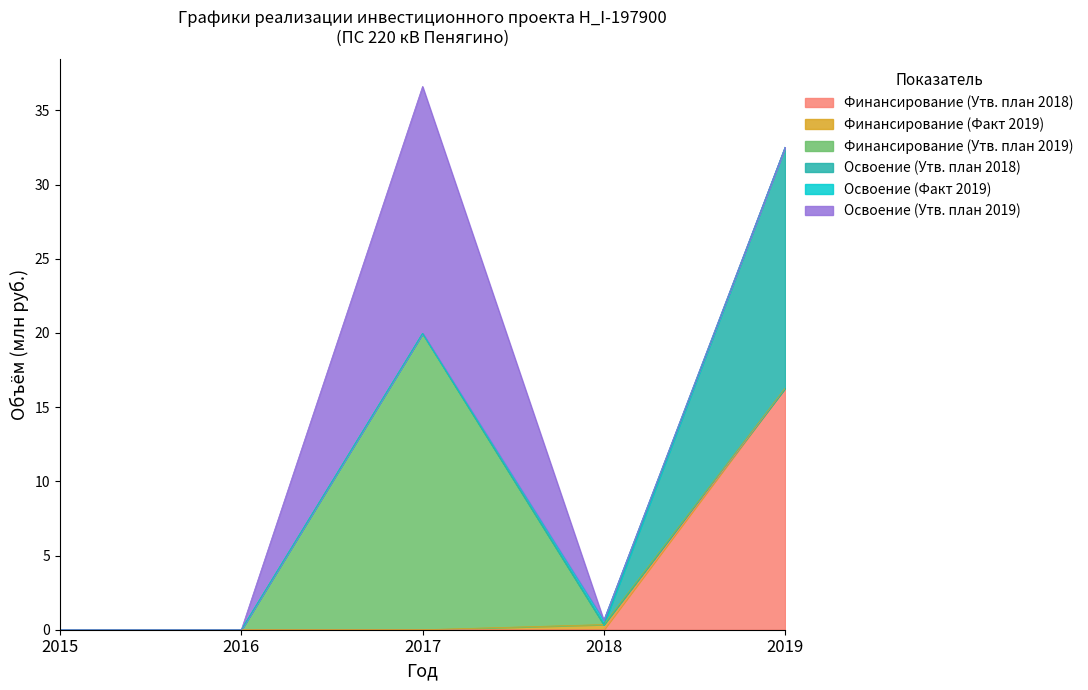

Reading left to right, what are all the values shown in this chart?

Финансирование (Утв. план 2018): 0.0	0.0	0.0	0.0	16.3
Финансирование (Факт 2019): 0.0	0.0	0.0	0.3	0.0
Финансирование (Утв. план 2019): 0.0	0.0	20.0	0.0	0.0
Освоение (Утв. план 2018): 0.0	0.0	0.0	0.0	16.2
Освоение (Факт 2019): 0.0	0.0	0.0	0.3	0.0
Освоение (Утв. план 2019): 0.0	0.0	16.6	0.0	0.0